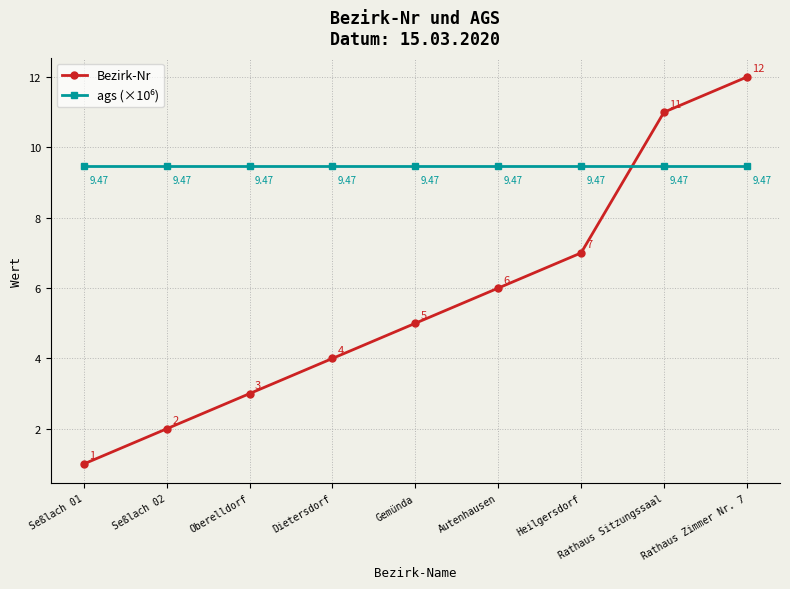

What is the label of the 4th point from the right?

Autenhausen